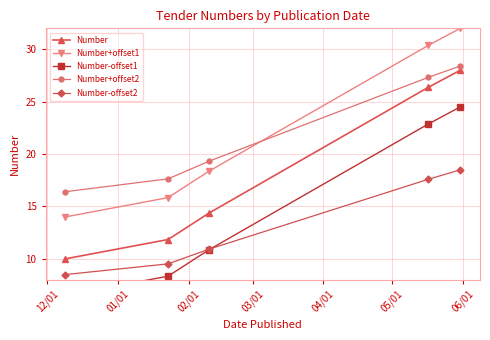

True or false: Number and Number+offset1 cross at least once.

False